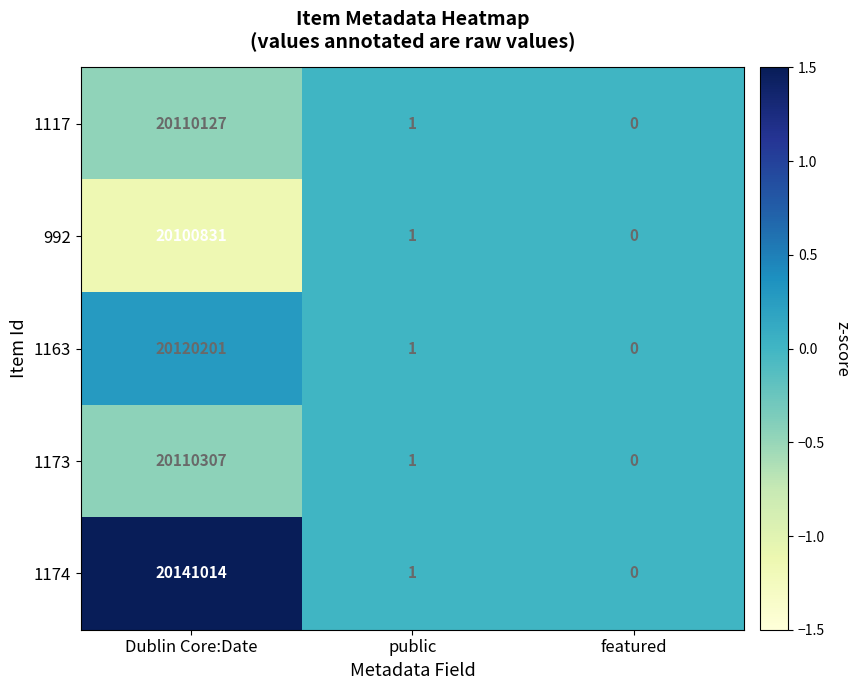

Which series has the largest range (max minus min)?

1174